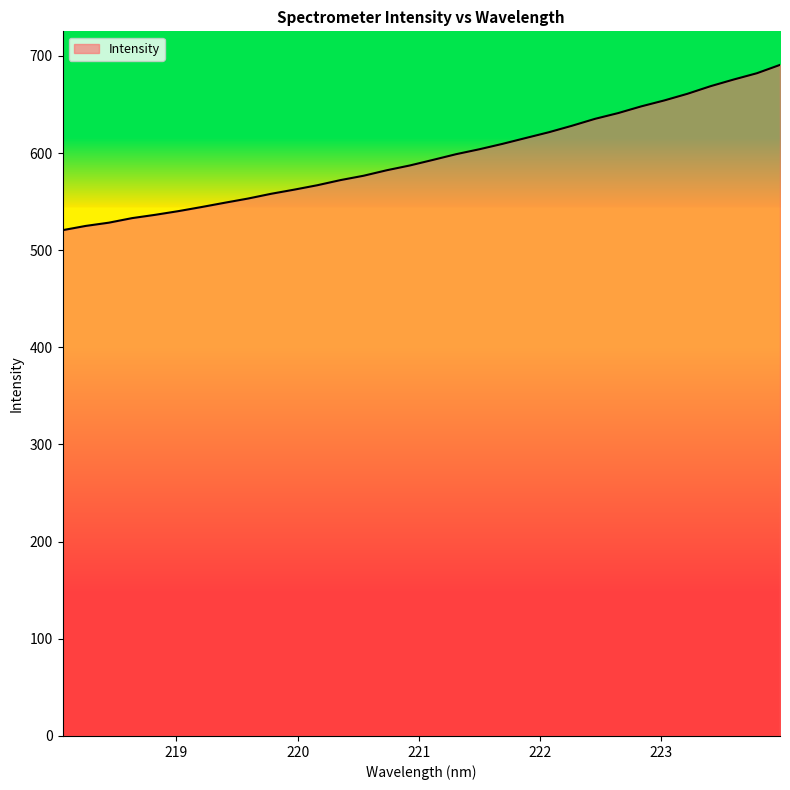

What is the difference between the maximum and minimum values?

170.1